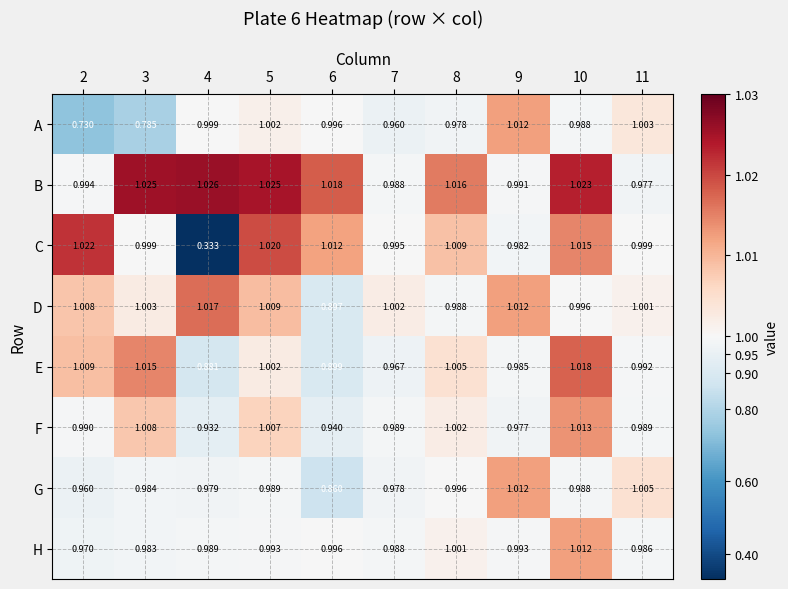

What is the total value across all series at 4?

7.2